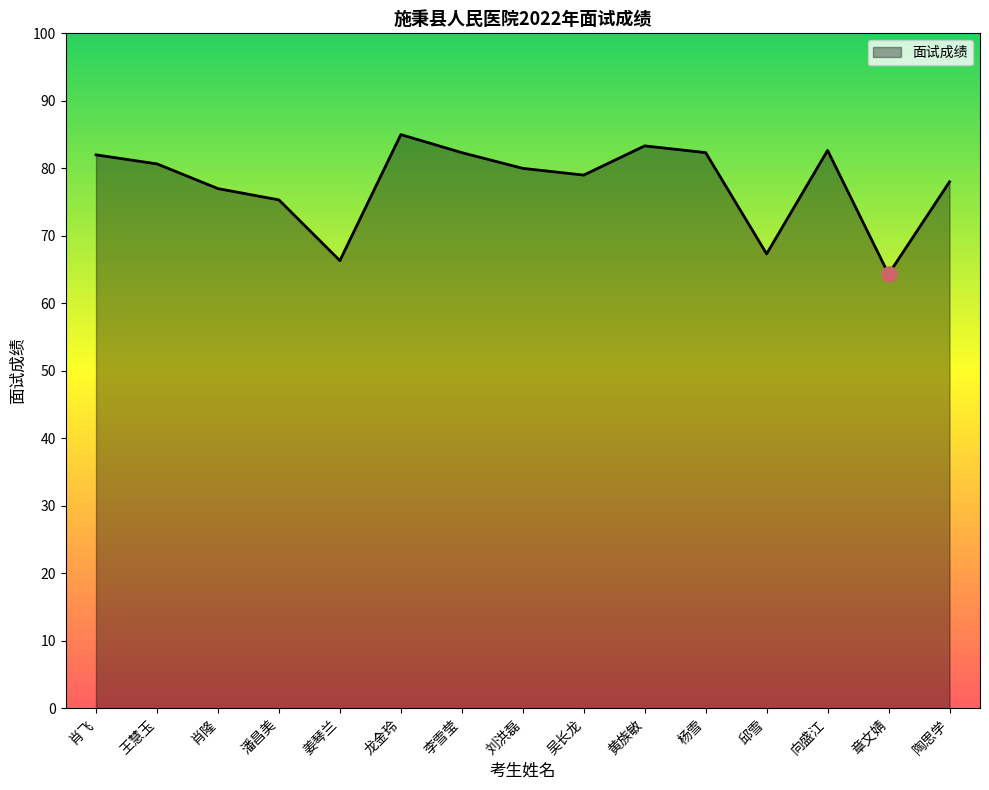

Which has a higher value, 潘昌美 or 肖隆?

肖隆